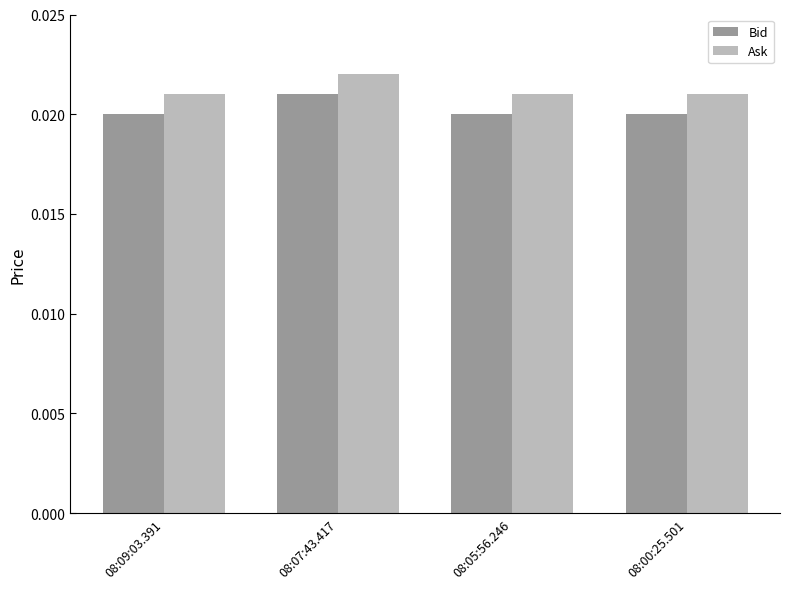

Count the Bid values in the range 0 to 1.

4